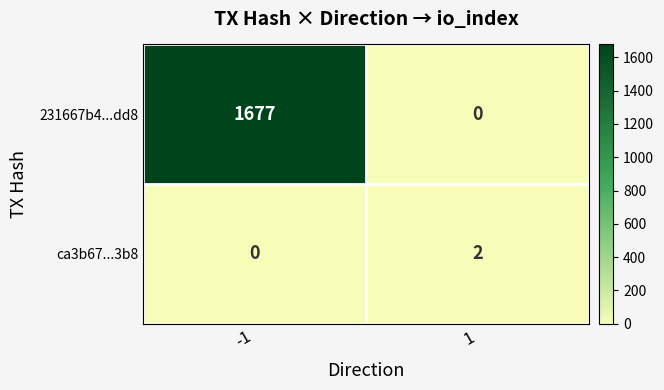

What is the difference between the 231667b4...dd8 values at 1 and -1?

1677